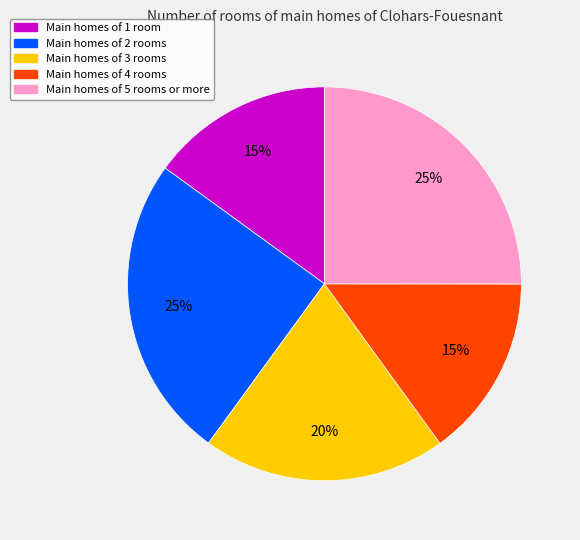

To the nearest percent, what is the difference between the largest and smallest slice percentages?

10%